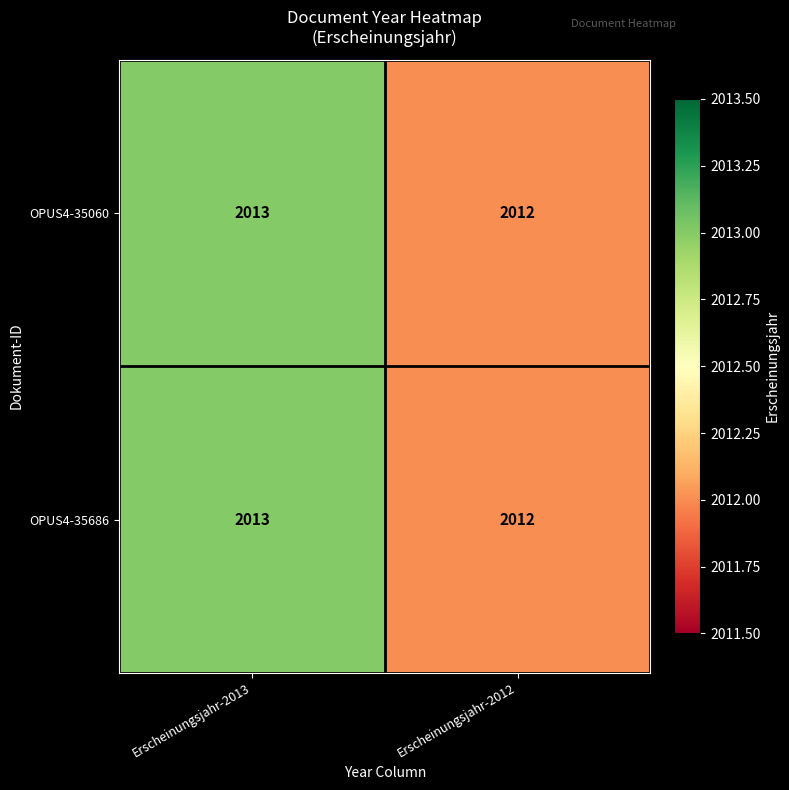

Count the number of categories in the chart.

2